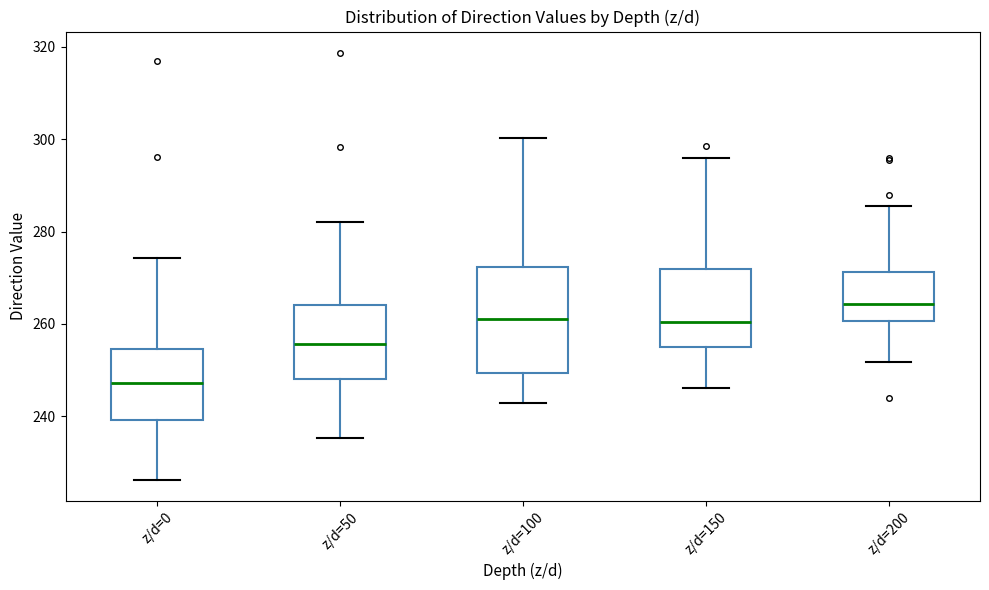

Comparing the boxes themselves (not the whiskers), which one is the tallest?

z/d=100